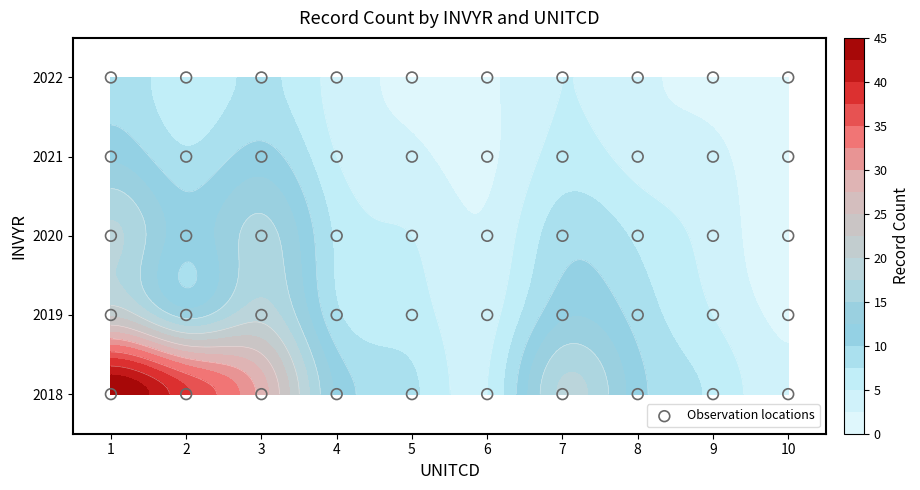

True or false: 2022 has a value of 2 at 7.

False